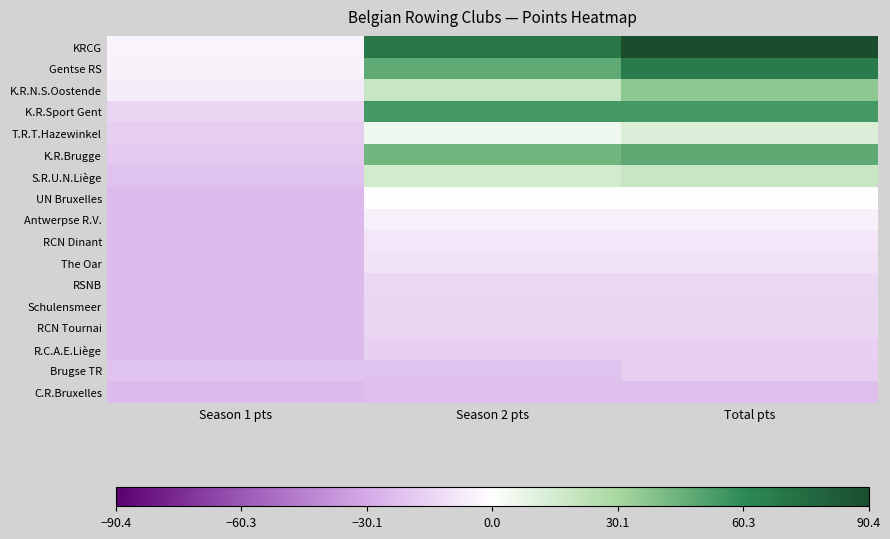

Which series has the largest range (max minus min)?

KRCG